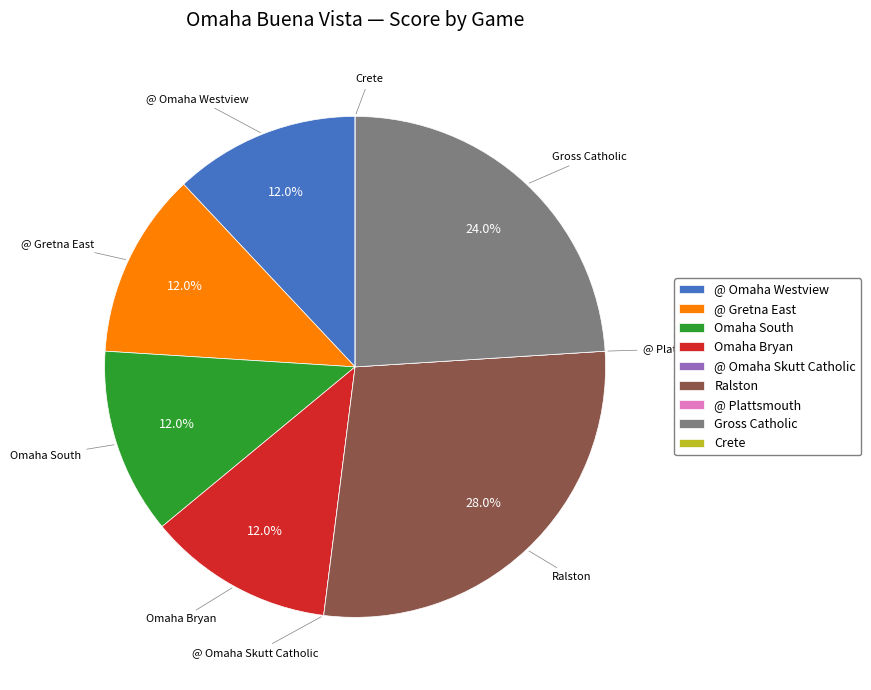

To the nearest percent, what percentage of the pie is @ Omaha Westview?

12%